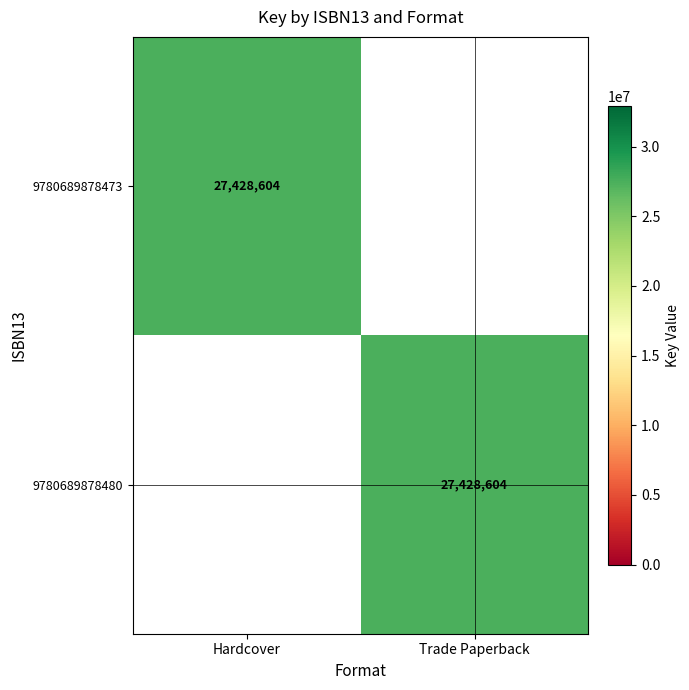

Which label corresponds to the smallest value in the chart?

Trade Paperback